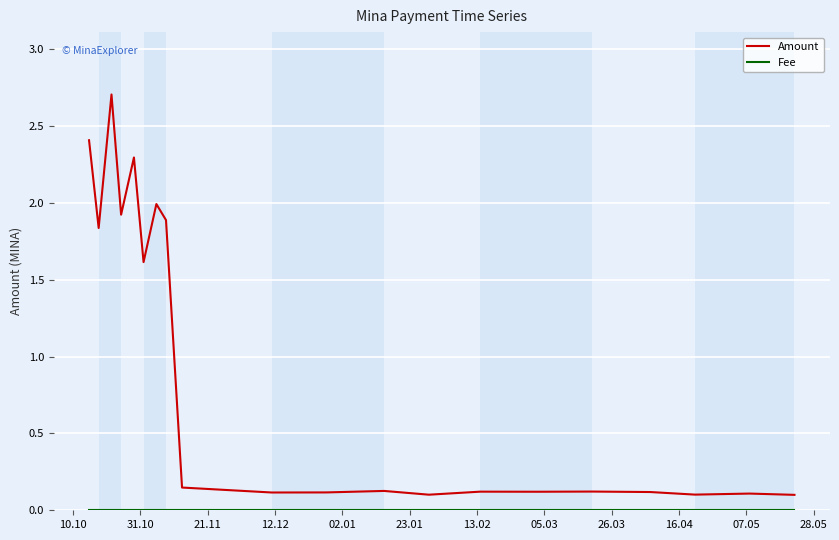

What are all the series names shown in the legend?

Amount, Fee